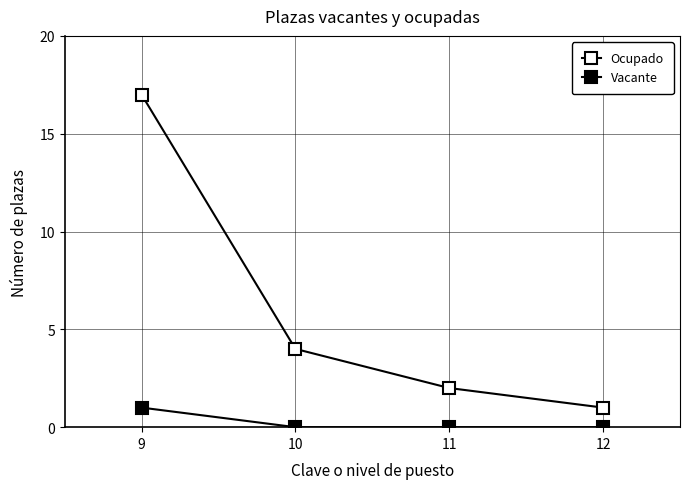

True or false: Ocupado and Vacante cross at least once.

False